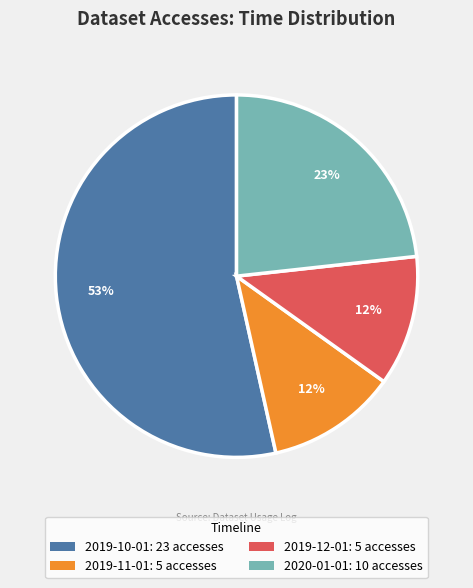

Is it true that 2019-11-01 is 12% of the pie?

True